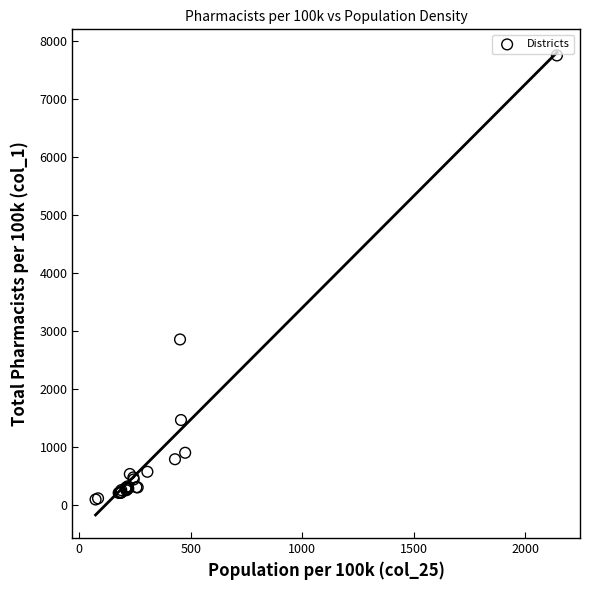

What Y value in the scatter plot is closest to 3919?

2849.9